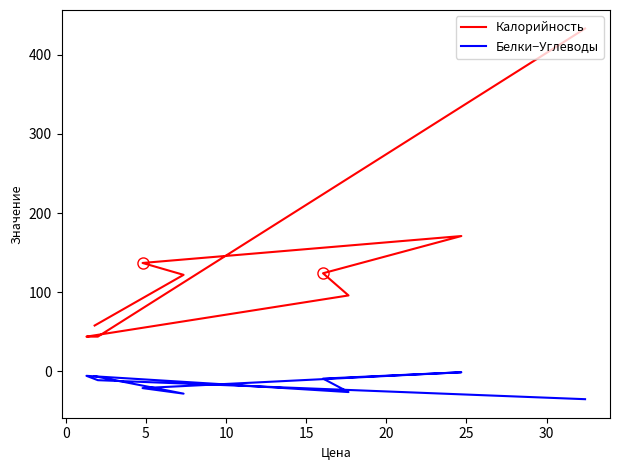

How many data points does each series have?

9